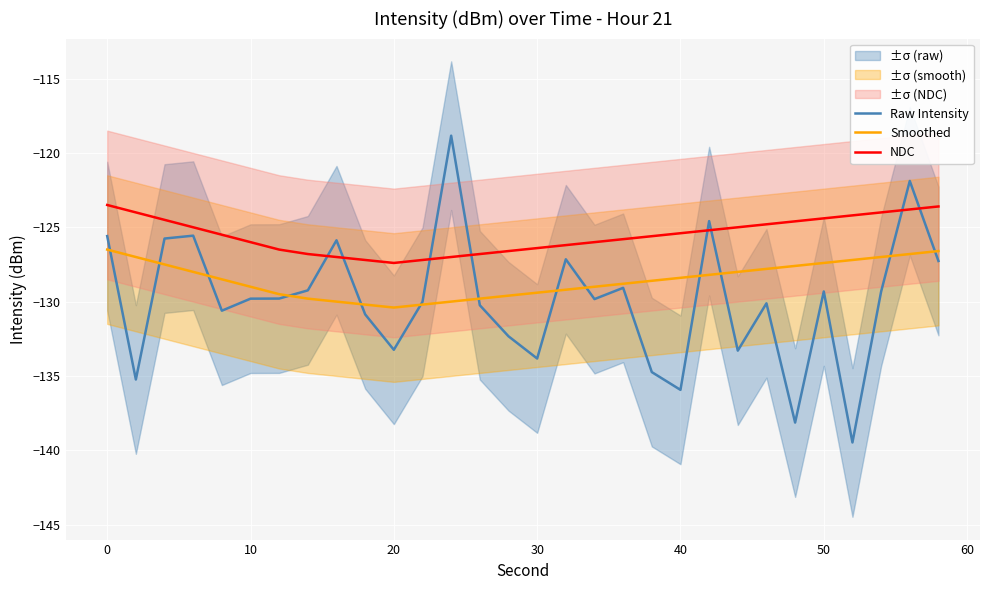

Reading left to right, extract all data points from this chart.

Raw Intensity: -125.6	-135.2	-125.8	-125.6	-130.6	-129.8	-129.8	-129.2	-125.9	-130.9	-133.2	-130.0	-118.8	-130.2	-132.3	-133.8	-127.2	-129.8	-129.1	-134.7	-135.9	-124.6	-133.3	-130.1	-138.1	-129.3	-139.5	-129.3	-121.9	-127.3
Smoothed: -126.5	-127.0	-127.5	-128.0	-128.5	-129.0	-129.5	-129.8	-130.0	-130.2	-130.4	-130.2	-130.0	-129.8	-129.6	-129.4	-129.2	-129.0	-128.8	-128.6	-128.4	-128.2	-128.0	-127.8	-127.6	-127.4	-127.2	-127.0	-126.8	-126.6
NDC: -123.5	-124.0	-124.5	-125.0	-125.5	-126.0	-126.5	-126.8	-127.0	-127.2	-127.4	-127.2	-127.0	-126.8	-126.6	-126.4	-126.2	-126.0	-125.8	-125.6	-125.4	-125.2	-125.0	-124.8	-124.6	-124.4	-124.2	-124.0	-123.8	-123.6